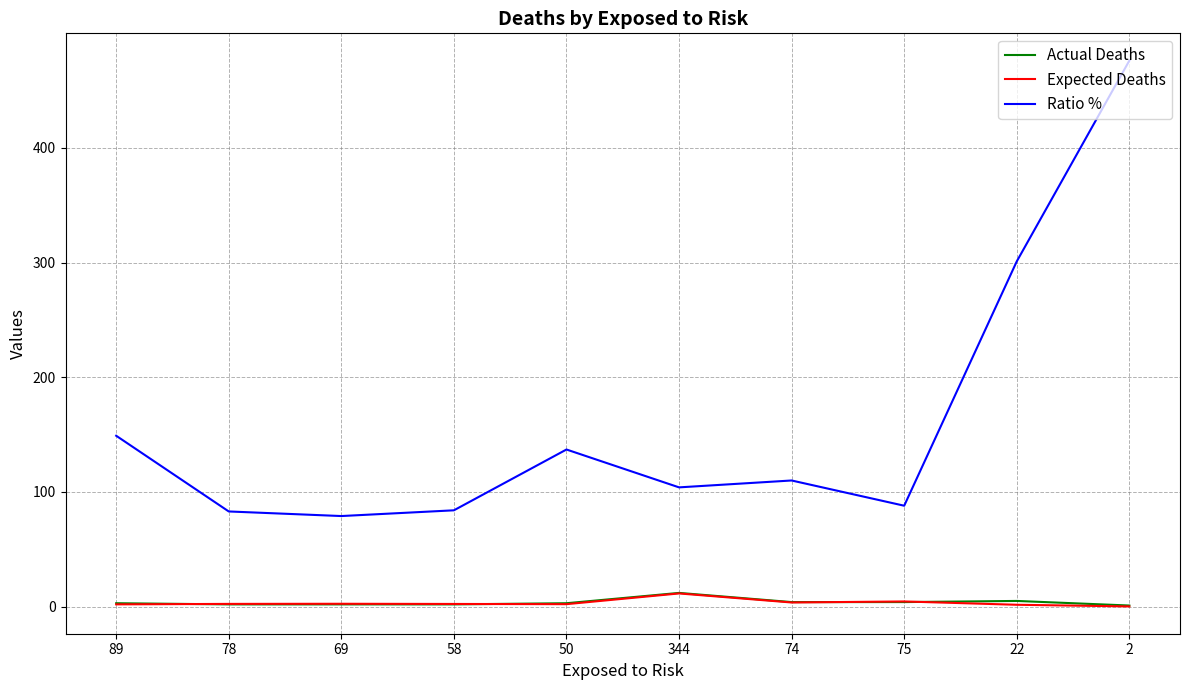

At which label is Ratio % closest to 277?

22